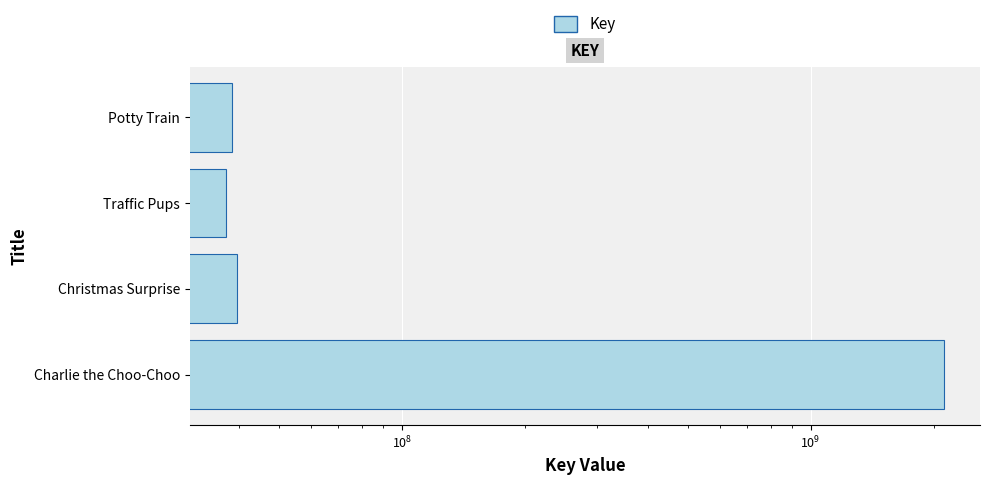

The value at Potty Train is 63822844. True or false?

False